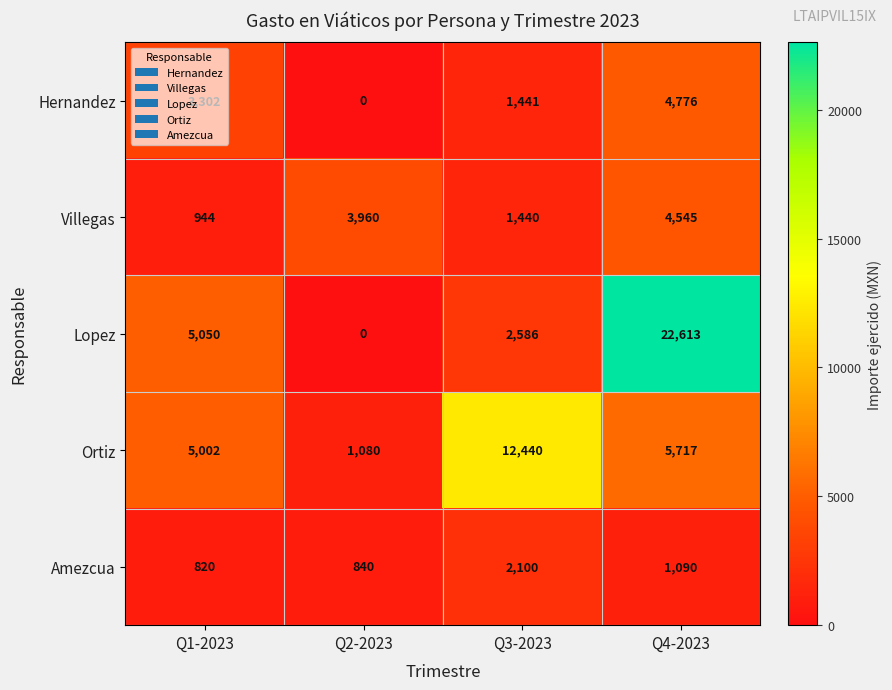

What is the difference between the second highest and second lowest values in the Villegas series?

2520